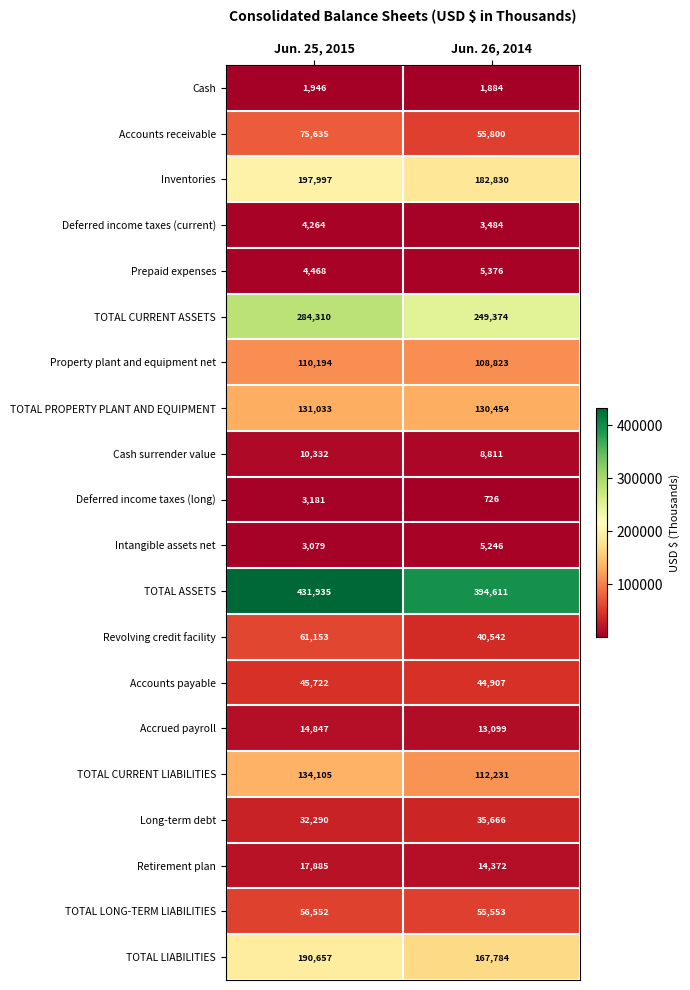

Between Jun. 25, 2015 and Jun. 26, 2014, which series saw the biggest shift?

TOTAL ASSETS